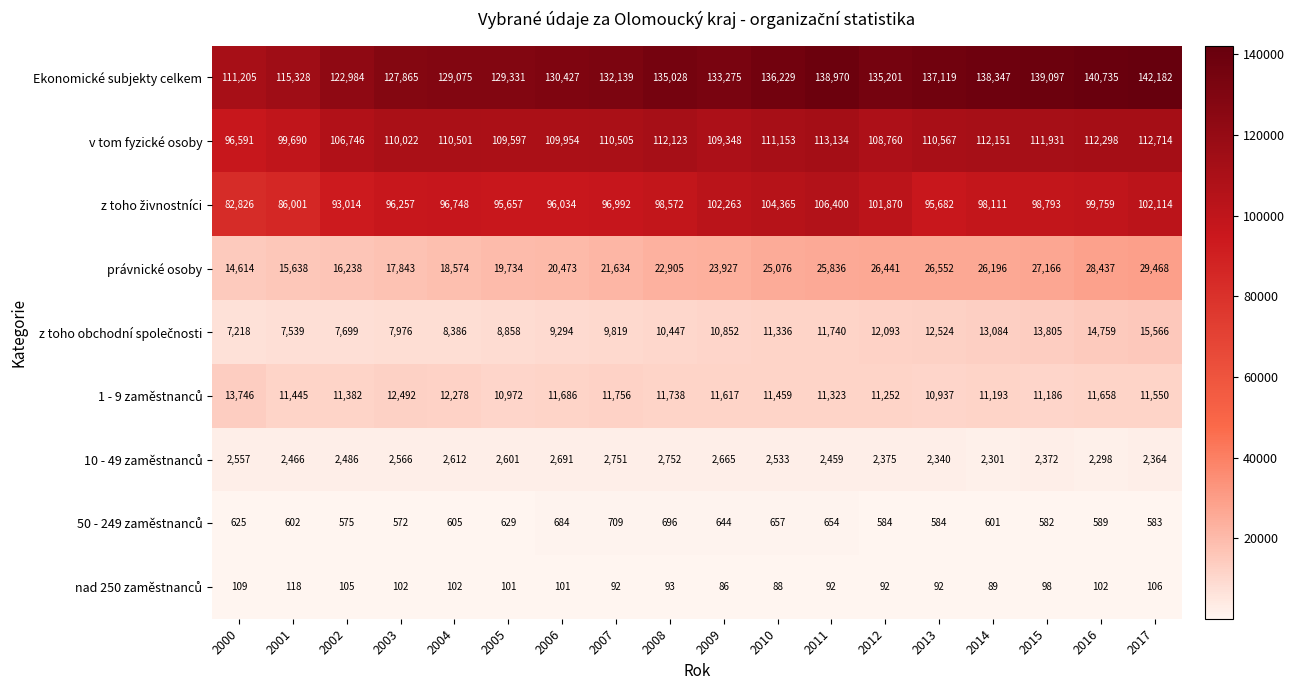

What is the total value across all series at 2001?

338827